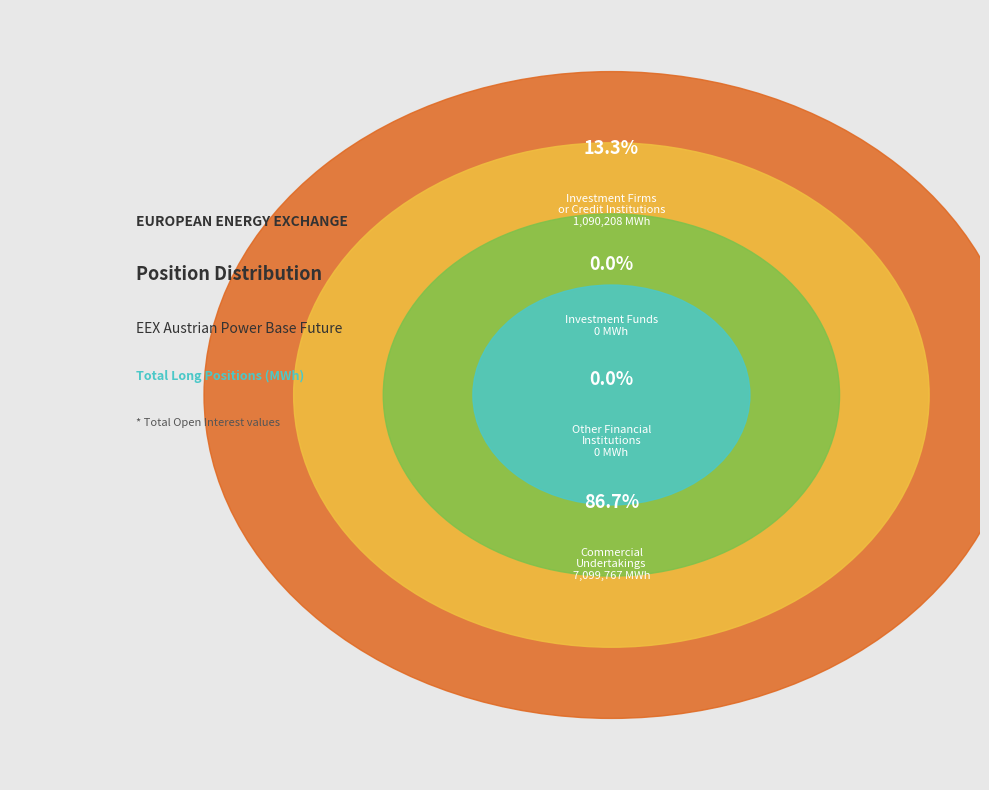

Which has a higher value, Investment Funds (Long) or Other Financial Institutions (Long)?

Investment Funds (Long)